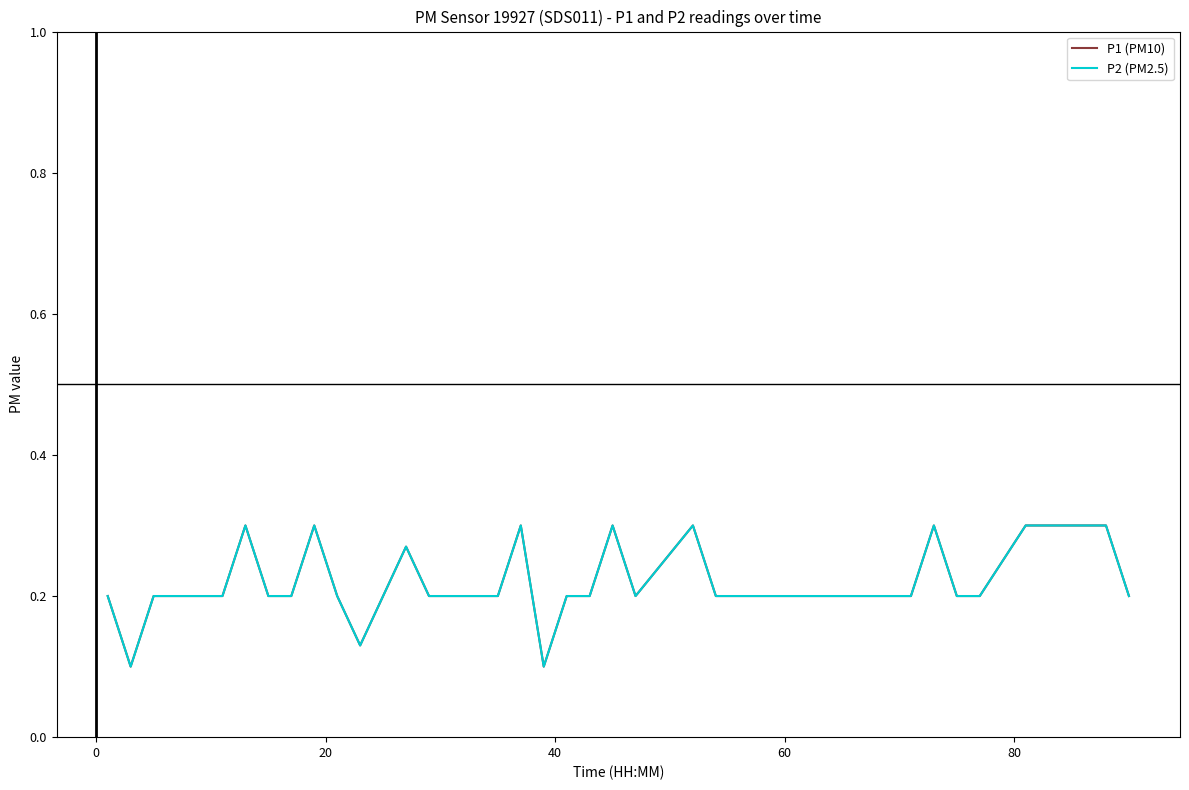

Does the chart display data point markers on the line(s)?

No